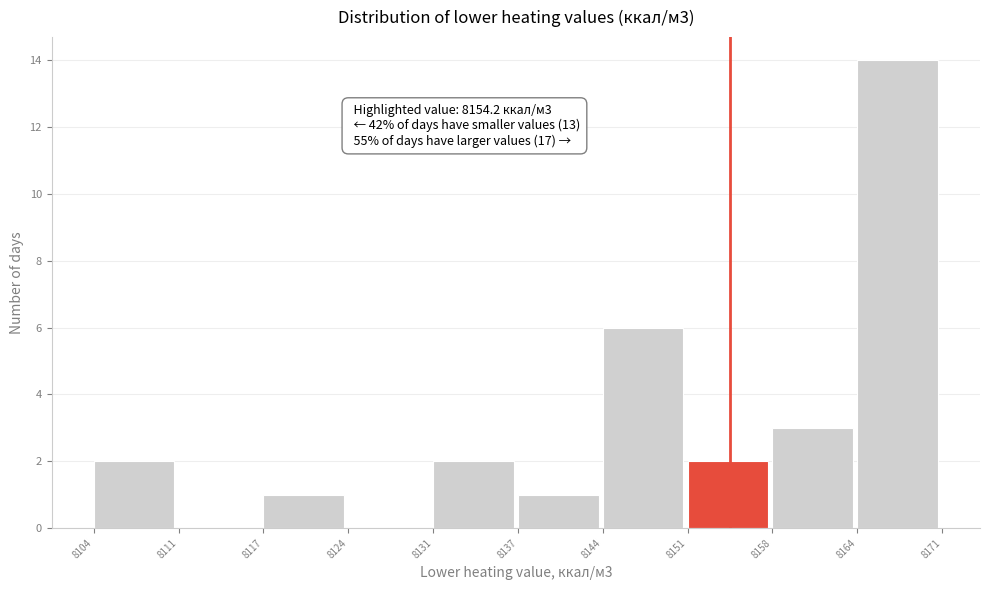

Which range on the x-axis has the tallest bar?

8164 to 8171